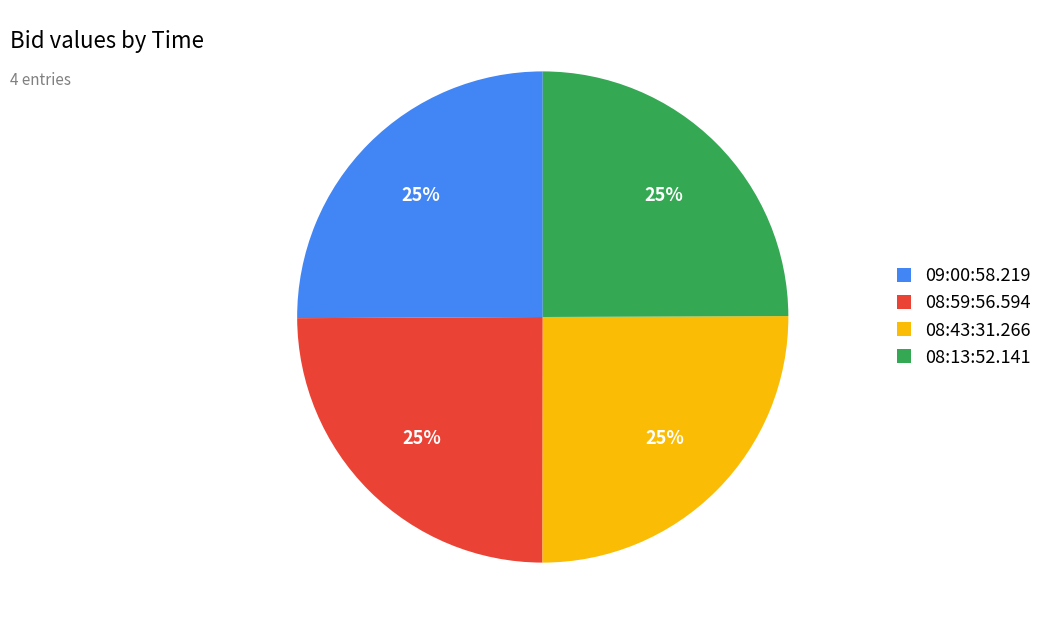

The 08:43:31.266 slice represents 30% of the pie. True or false?

False